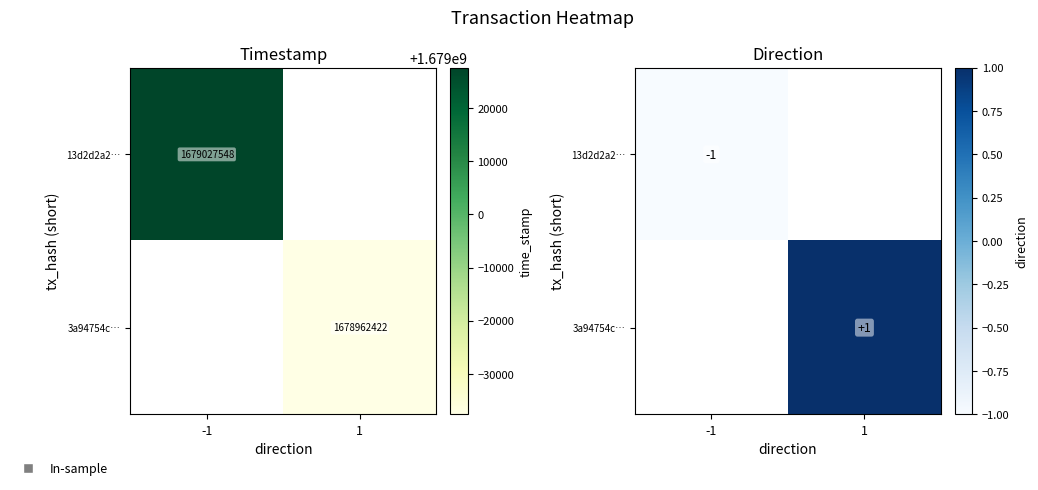

How many negative values does the 13d2d2a2… series have?

1